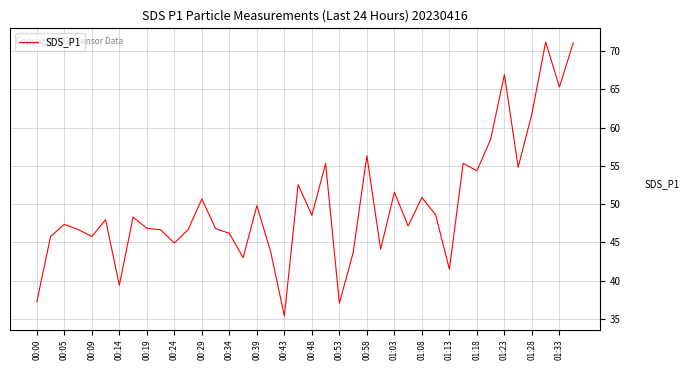

What is the difference between the second highest and second lowest values?

34.0